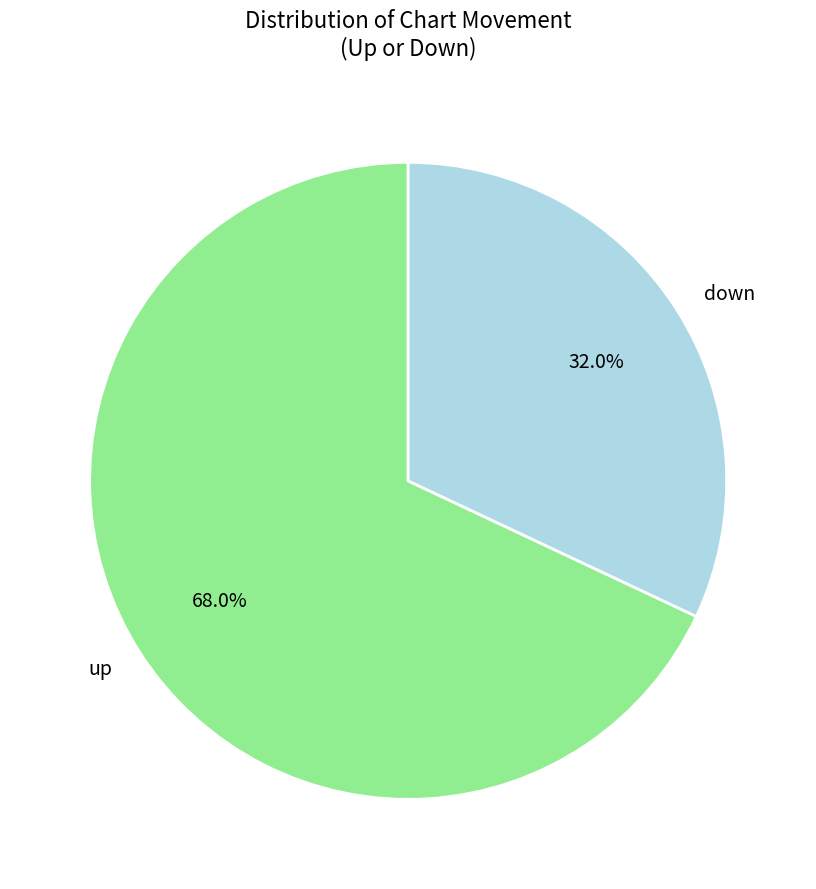

Rank the categories by value from highest to lowest.

up, down